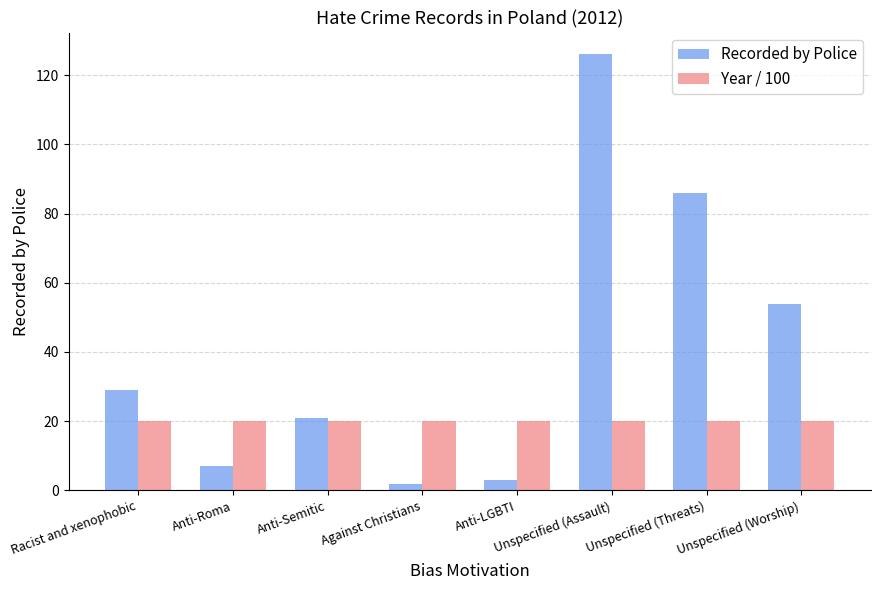

Which series has the largest total across all categories?

Recorded by Police